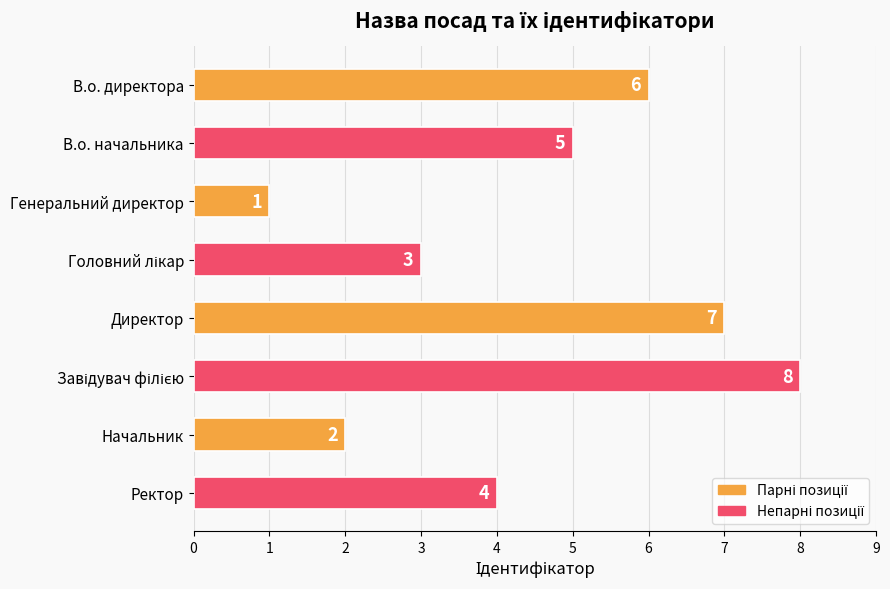

What is the minimum value shown in the chart?

1